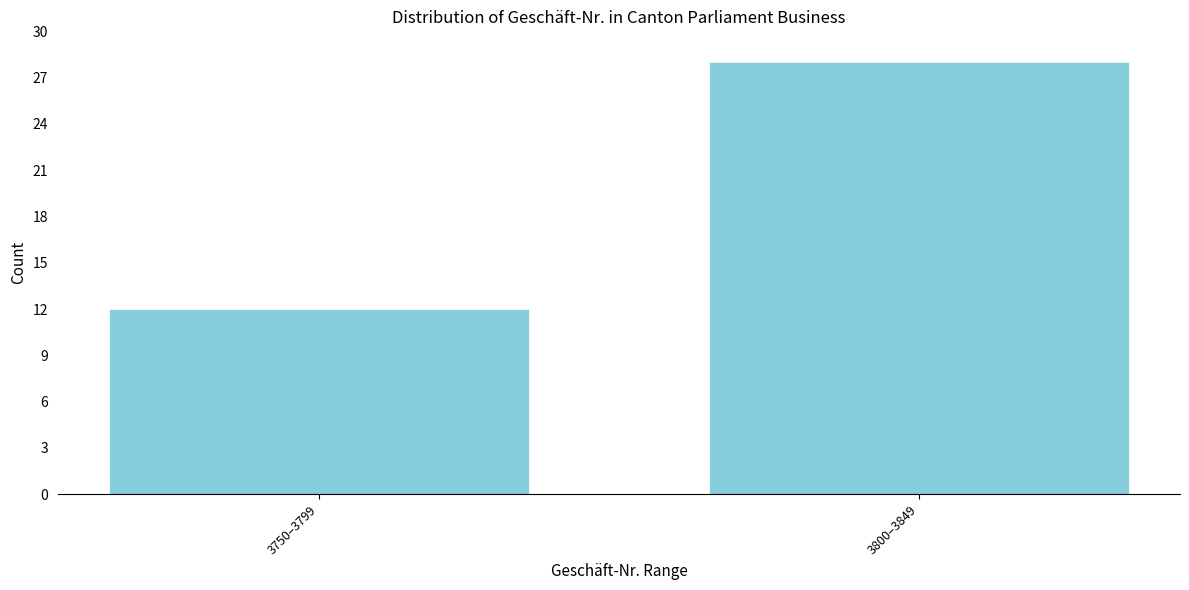

Reading right to left, what are all the values shown in this chart?

3800–3849=28	3750–3799=12